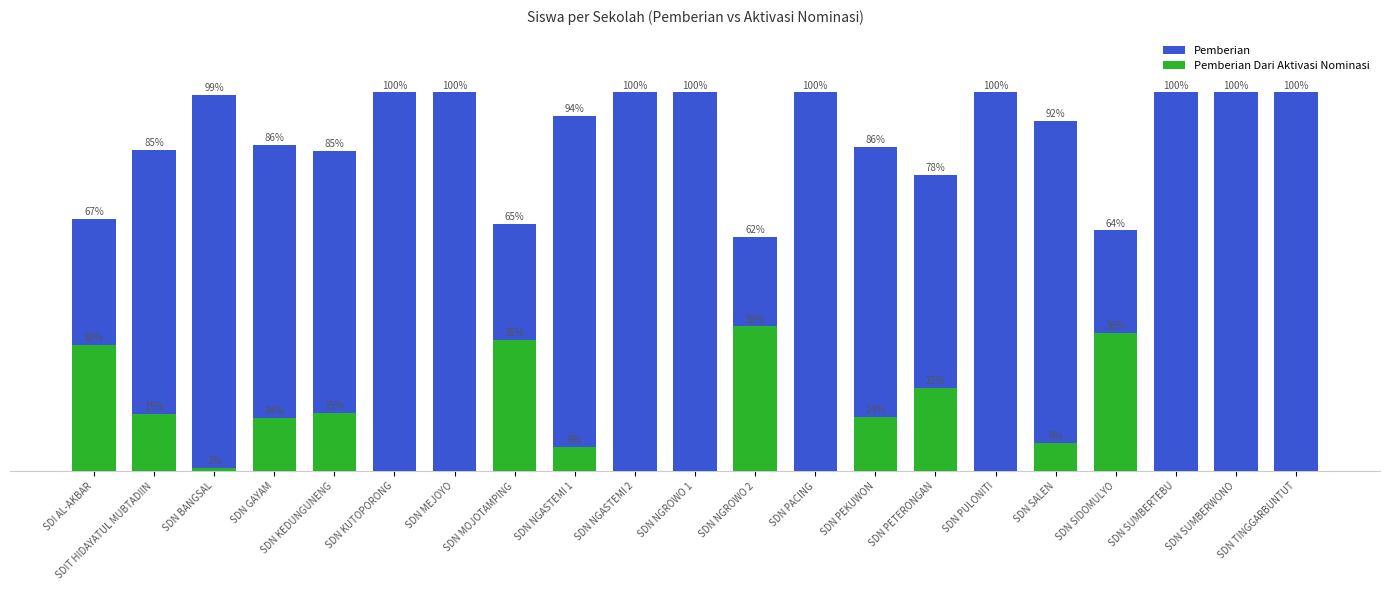

What is the approximate value of Pemberian at SDN NGASTEMI 2?

100.0